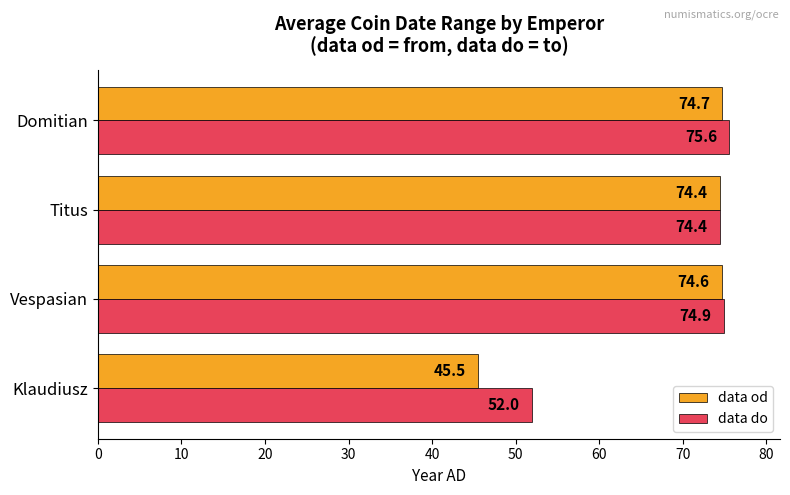

List the labels in order of data do value, largest first.

Domitian, Vespasian, Titus, Klaudiusz